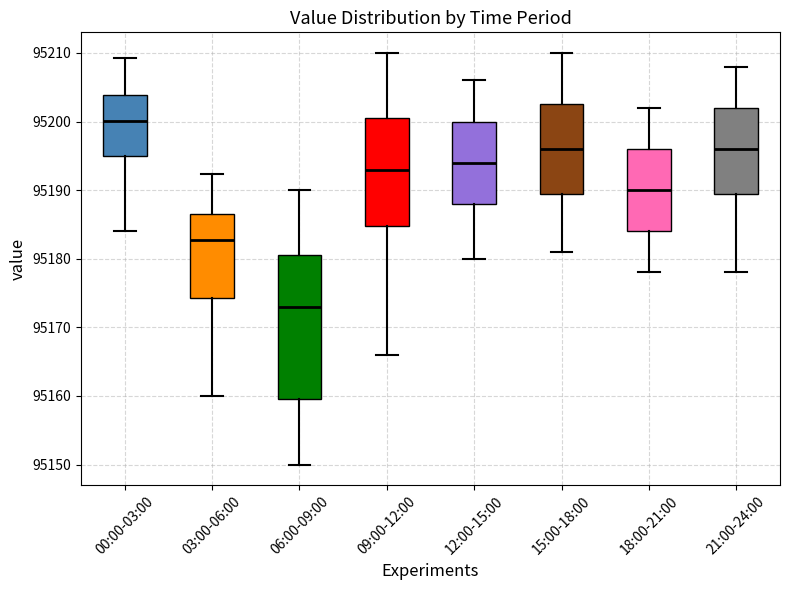

Reading left to right, transcribe this box plot: for each box, give where its median line is, the range the box spans, and where its two whiskers end, as read against the y-axis. The values are not printed on the chart, so give them approximately, as read against the axis.

00:00-03:00: median 95200, box 95195 to 95204, whiskers 95184 to 95209
03:00-06:00: median 95183, box 95174 to 95186, whiskers 95160 to 95192
06:00-09:00: median 95173, box 95160 to 95181, whiskers 95150 to 95190
09:00-12:00: median 95193, box 95185 to 95201, whiskers 95166 to 95210
12:00-15:00: median 95194, box 95188 to 95200, whiskers 95180 to 95206
15:00-18:00: median 95196, box 95190 to 95203, whiskers 95181 to 95210
18:00-21:00: median 95190, box 95184 to 95196, whiskers 95178 to 95202
21:00-24:00: median 95196, box 95190 to 95202, whiskers 95178 to 95208